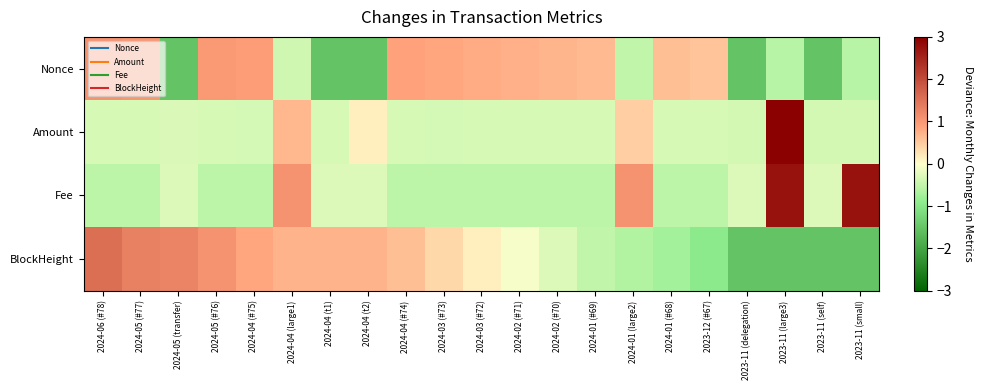

Reading left to right, extract all data points from this chart.

Nonce: 2024-06 (#78)=1.1	2024-05 (#77)=1.0	2024-05 (transfer)=-1.5	2024-05 (#76)=1.0	2024-04 (#75)=0.9	2024-04 (large1)=-0.4	2024-04 (t1)=-1.5	2024-04 (t2)=-1.5	2024-04 (#74)=0.9	2024-03 (#73)=0.8	2024-03 (#72)=0.8	2024-02 (#71)=0.7	2024-02 (#70)=0.7	2024-01 (#69)=0.6	2024-01 (large2)=-0.5	2024-01 (#68)=0.6	2023-12 (#67)=0.6	2023-11 (delegation)=-1.5	2023-11 (large3)=-0.6	2023-11 (self)=-1.5	2023-11 (small)=-0.6
Amount: 2024-06 (#78)=-0.3	2024-05 (#77)=-0.3	2024-05 (transfer)=-0.3	2024-05 (#76)=-0.3	2024-04 (#75)=-0.3	2024-04 (large1)=0.7	2024-04 (t1)=-0.3	2024-04 (t2)=0.2	2024-04 (#74)=-0.3	2024-03 (#73)=-0.3	2024-03 (#72)=-0.3	2024-02 (#71)=-0.3	2024-02 (#70)=-0.3	2024-01 (#69)=-0.3	2024-01 (large2)=0.5	2024-01 (#68)=-0.3	2023-12 (#67)=-0.3	2023-11 (delegation)=-0.4	2023-11 (large3)=3.0	2023-11 (self)=-0.4	2023-11 (small)=-0.4
Fee: 2024-06 (#78)=-0.5	2024-05 (#77)=-0.5	2024-05 (transfer)=-0.3	2024-05 (#76)=-0.5	2024-04 (#75)=-0.5	2024-04 (large1)=1.1	2024-04 (t1)=-0.3	2024-04 (t2)=-0.3	2024-04 (#74)=-0.5	2024-03 (#73)=-0.5	2024-03 (#72)=-0.5	2024-02 (#71)=-0.5	2024-02 (#70)=-0.5	2024-01 (#69)=-0.5	2024-01 (large2)=1.1	2024-01 (#68)=-0.5	2023-12 (#67)=-0.5	2023-11 (delegation)=-0.3	2023-11 (large3)=2.7	2023-11 (self)=-0.3	2023-11 (small)=2.7
BlockHeight: 2024-06 (#78)=1.5	2024-05 (#77)=1.3	2024-05 (transfer)=1.3	2024-05 (#76)=1.1	2024-04 (#75)=0.8	2024-04 (large1)=0.7	2024-04 (t1)=0.7	2024-04 (t2)=0.7	2024-04 (#74)=0.6	2024-03 (#73)=0.4	2024-03 (#72)=0.2	2024-02 (#71)=-0.1	2024-02 (#70)=-0.3	2024-01 (#69)=-0.5	2024-01 (large2)=-0.6	2024-01 (#68)=-0.7	2023-12 (#67)=-0.9	2023-11 (delegation)=-1.5	2023-11 (large3)=-1.5	2023-11 (self)=-1.5	2023-11 (small)=-1.5